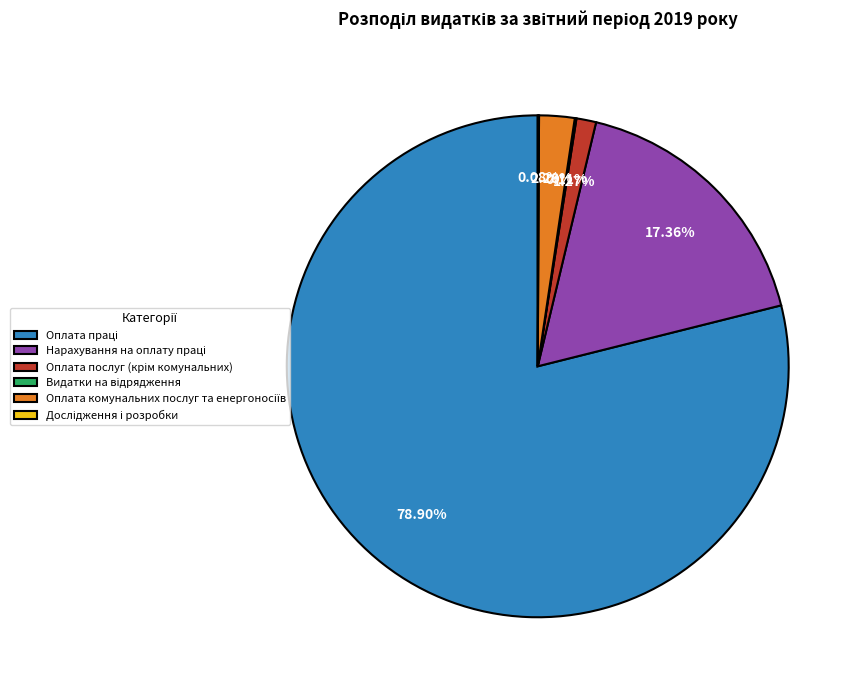

Is there a majority slice in this chart?

Yes